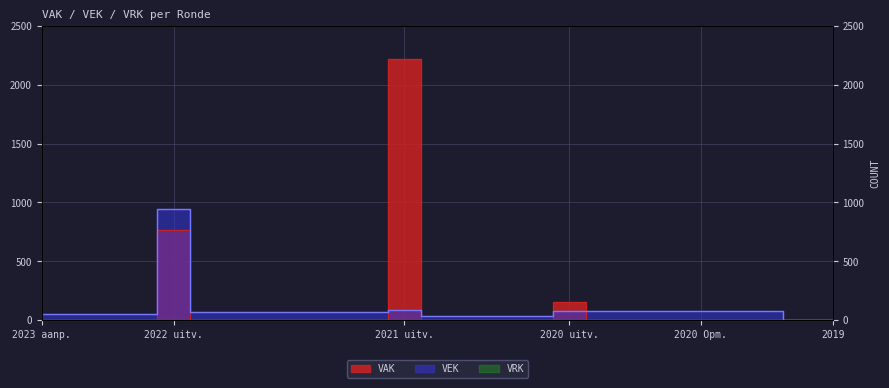

Which series has the largest total across all categories?

VAK